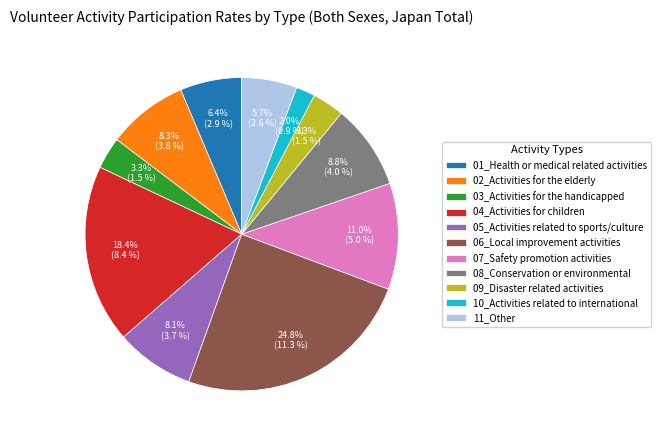

What is the smallest slice in the pie chart?

10_Activities related to international